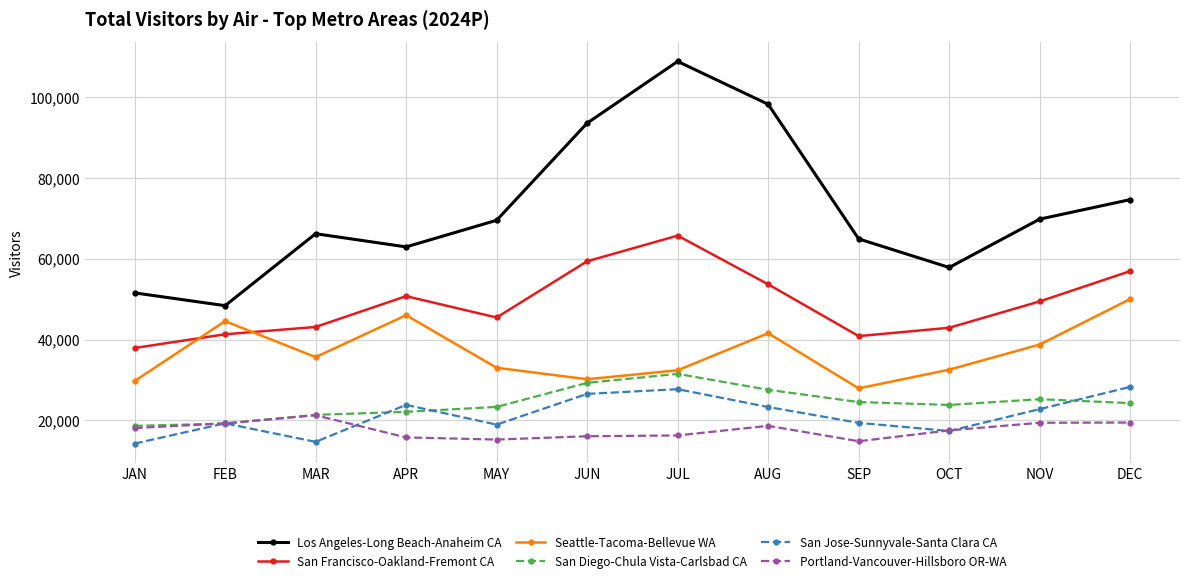

At which category does the chart reach its peak across all series?

JUL